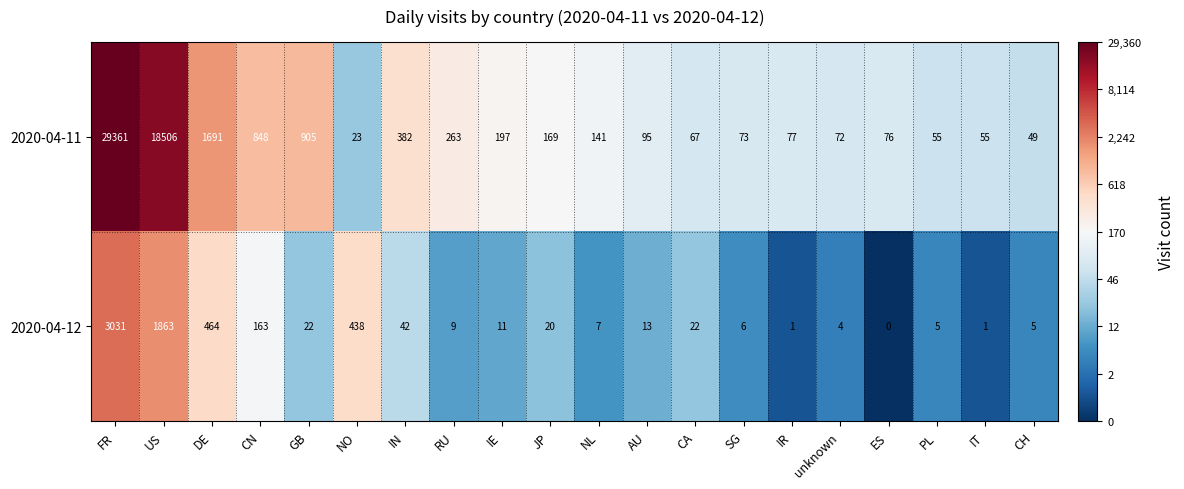

Which series has the largest range (max minus min)?

2020-04-11